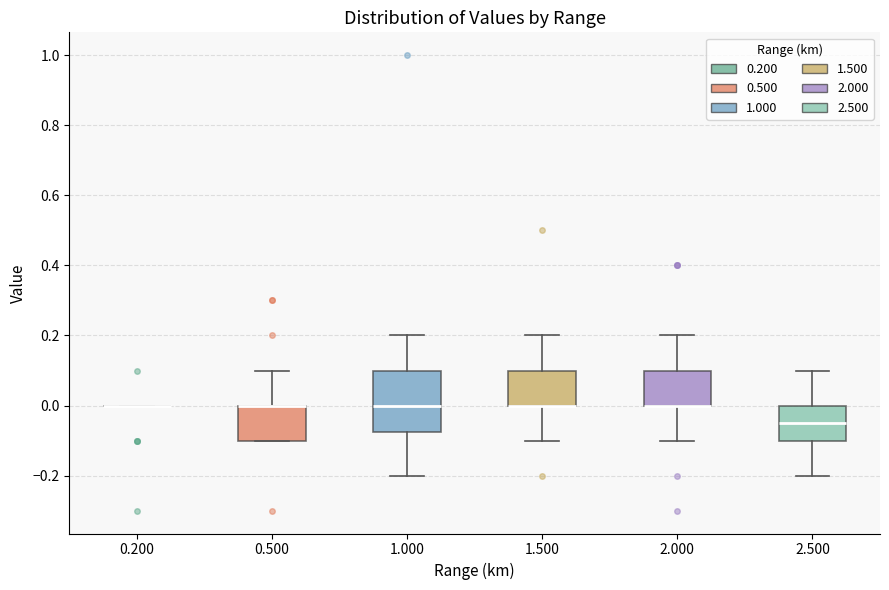

Reading left to right, read every box against the y-axis: the position of its median line, the range the box covers, and the ends of its whiskers. The values are not printed on the chart, so give them approximately, as read against the axis.

0.200: box collapsed to a line at 0.00, whiskers 0.00 to 0.00
0.500: median 0.00 (drawn on the box's upper edge), box -0.10 to 0.00, whiskers -0.10 to 0.10
1.000: median 0.00, box -0.08 to 0.10, whiskers -0.20 to 0.20
1.500: median 0.00 (drawn on the box's lower edge), box 0.00 to 0.10, whiskers -0.10 to 0.20
2.000: median 0.00 (drawn on the box's lower edge), box 0.00 to 0.10, whiskers -0.10 to 0.20
2.500: median -0.04, box -0.10 to 0.00, whiskers -0.20 to 0.10